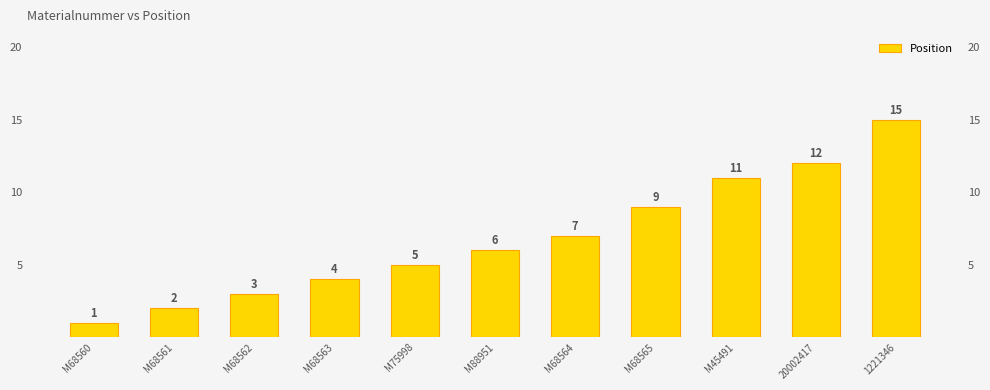

What value does the data have at M75998?

5